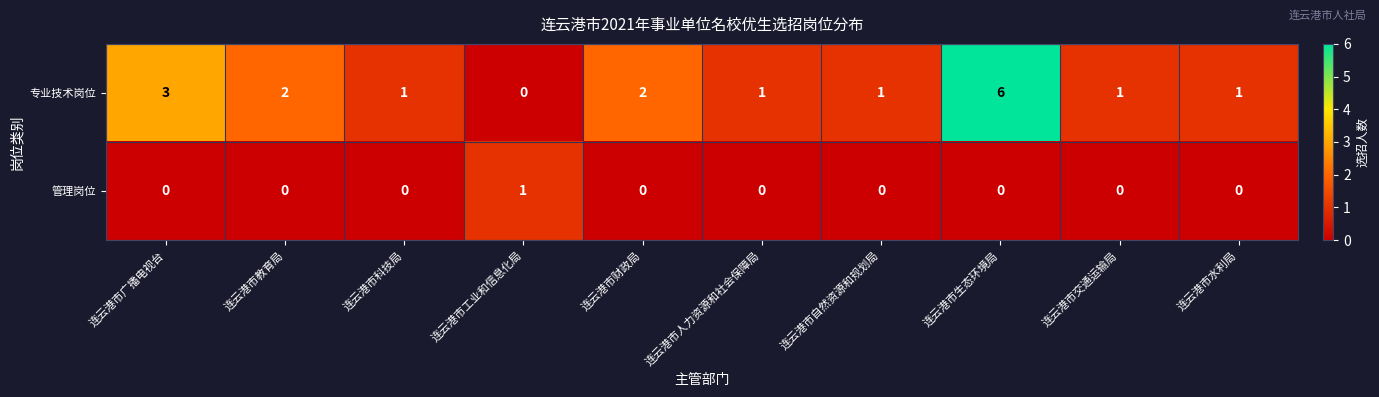

Which series has the largest total across all categories?

专业技术岗位